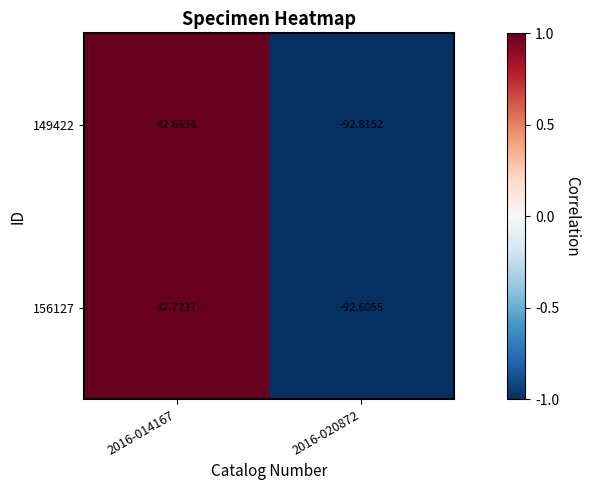

Is the value of 156127 at 2016-020872 greater than the value of 149422 at 2016-020872?

Yes